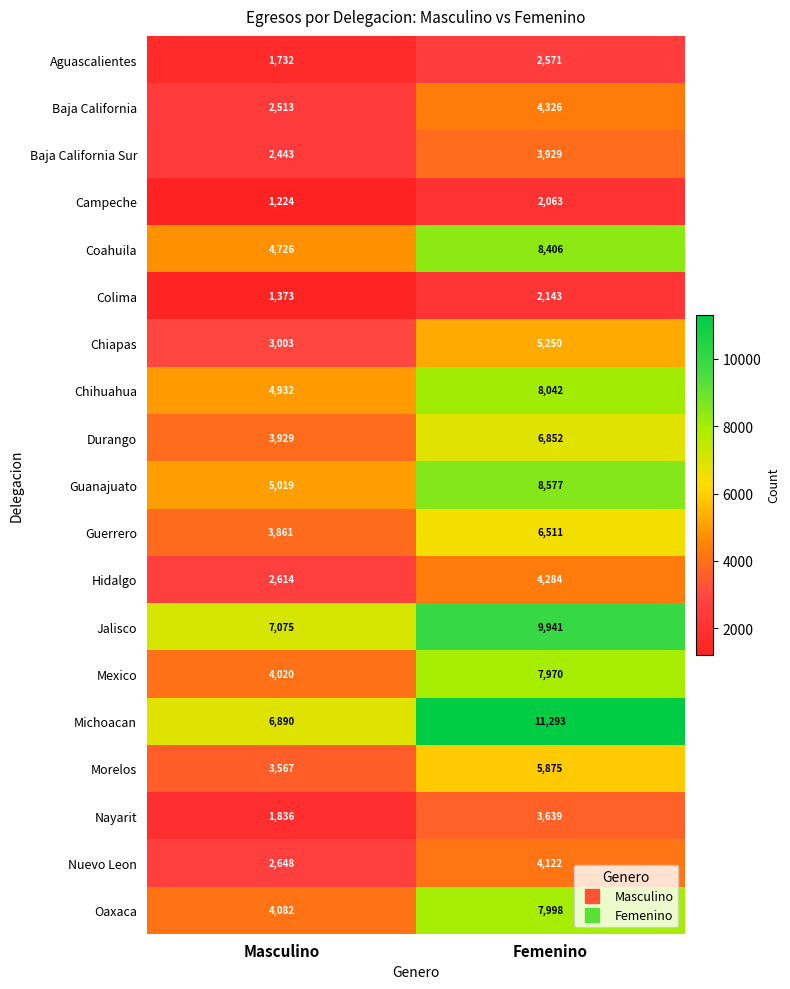

What is the sum of all Guanajuato values?

13596